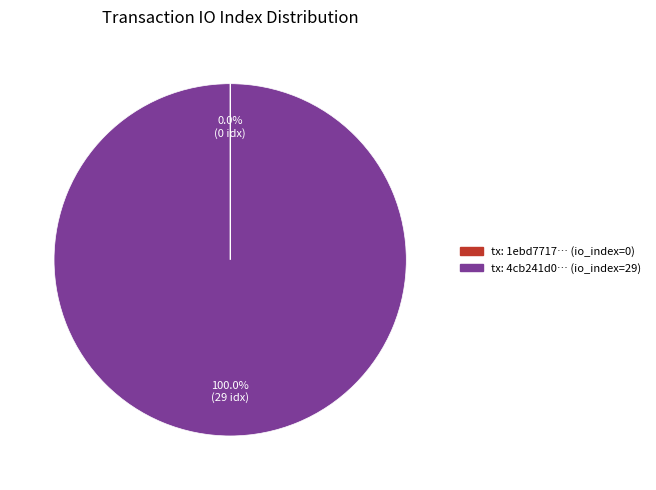

Does any single category account for the majority?

Yes